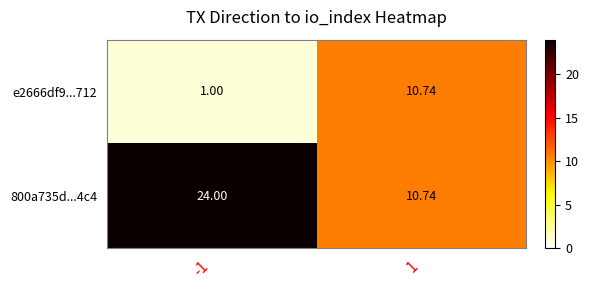

Is the value of e2666df9...712 at -1 greater than the value of 800a735d...4c4 at -1?

No